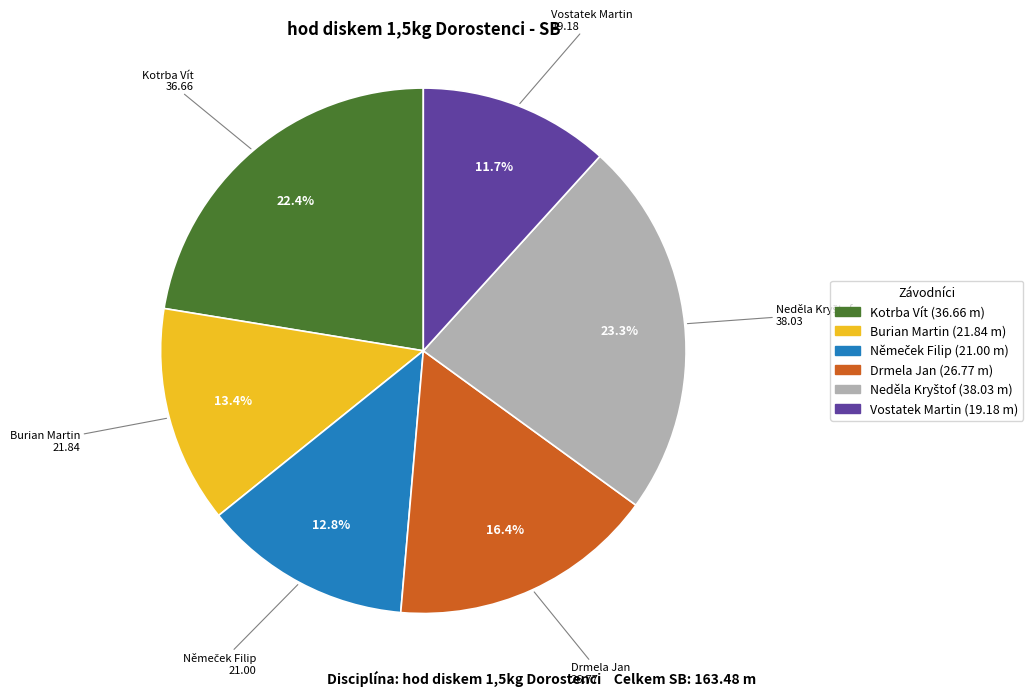

To the nearest percent, what portion does Vostatek Martin represent?

12%